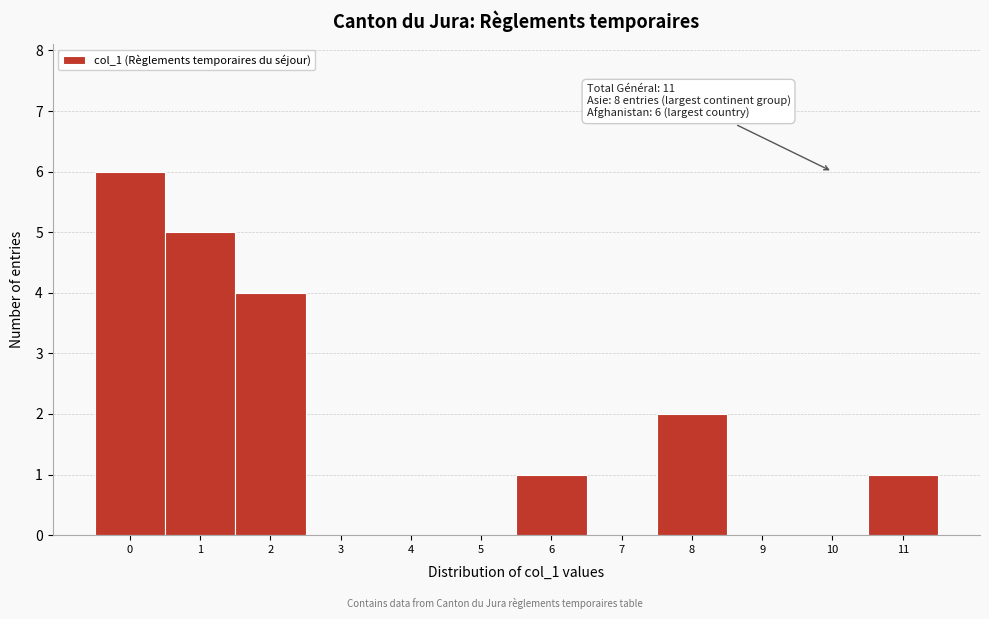

Reading left to right, transcribe all the data shown in this chart.

0=6	1=5	2=4	3=0	4=0	5=0	6=1	7=0	8=2	9=0	10=0	11=1